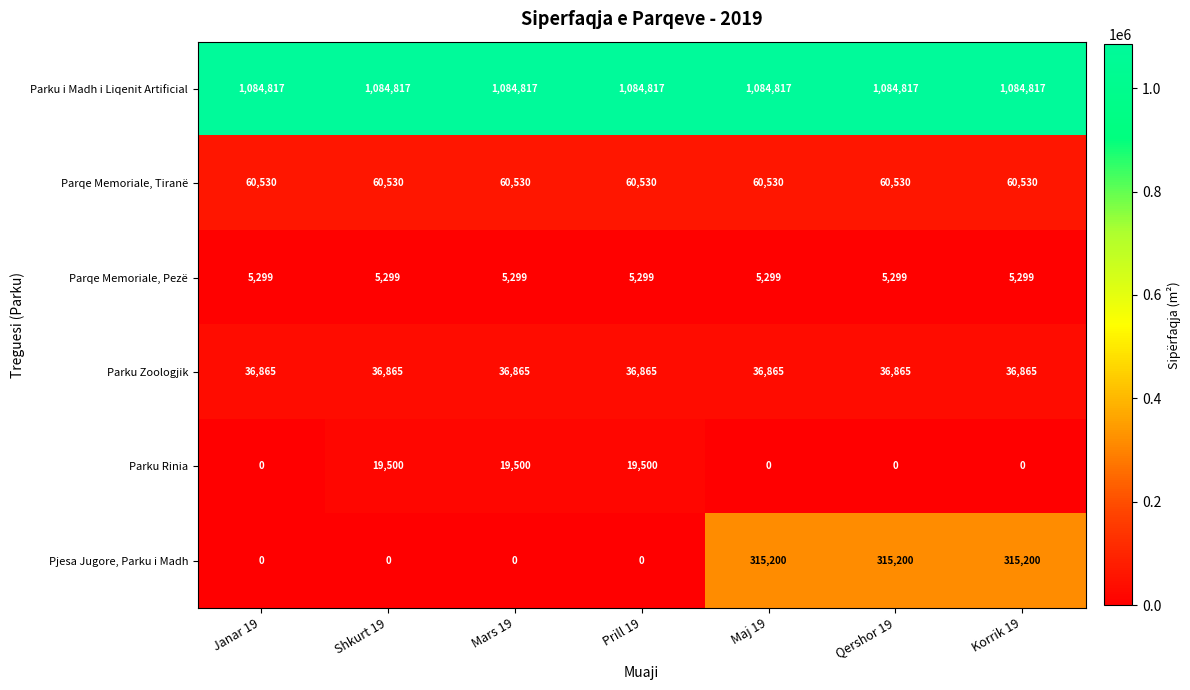

List the series in order of their peak value, highest first.

Parku i Madh i Liqenit Artificial, Pjesa Jugore, Parku i Madh, Parqe Memoriale, Tiranë, Parku Zoologjik, Parku Rinia, Parqe Memoriale, Pezë